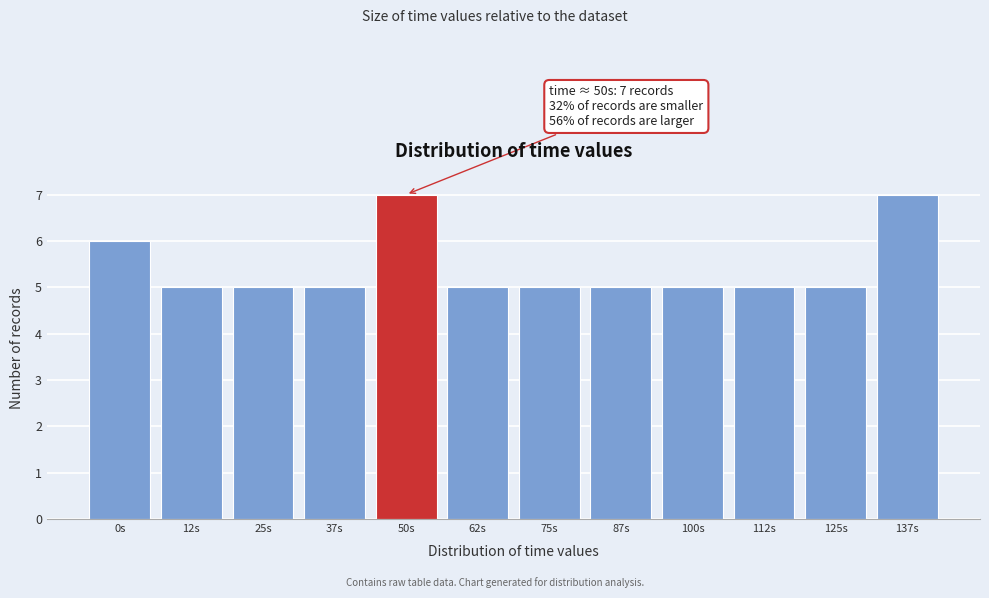

Reading left to right, extract all data points from this chart.

0s=6	12s=5	25s=5	37s=5	50s=7	62s=5	75s=5	87s=5	100s=5	112s=5	125s=5	137s=7